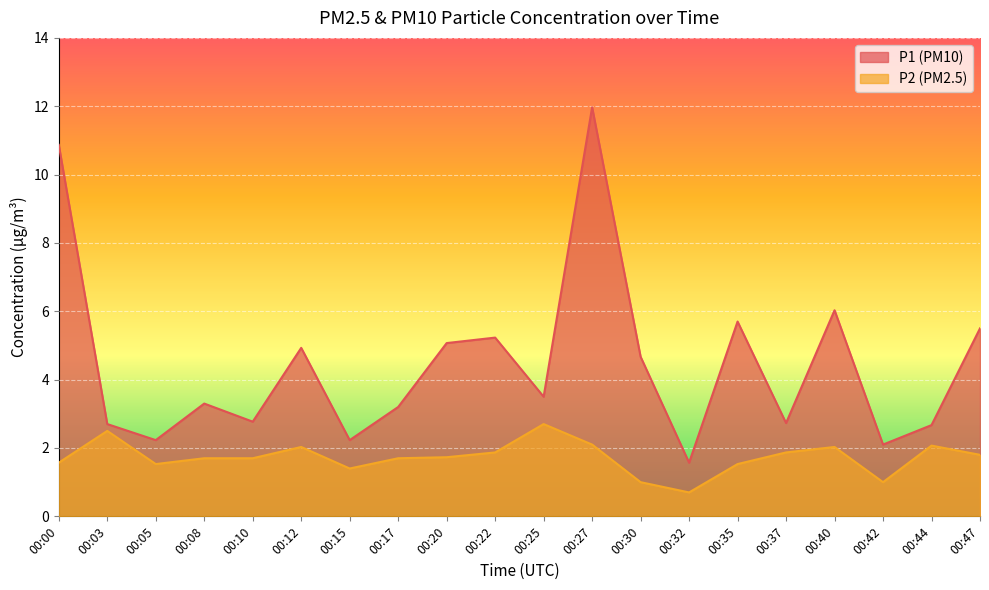

What value does the P2 series have at 00:22?

1.9